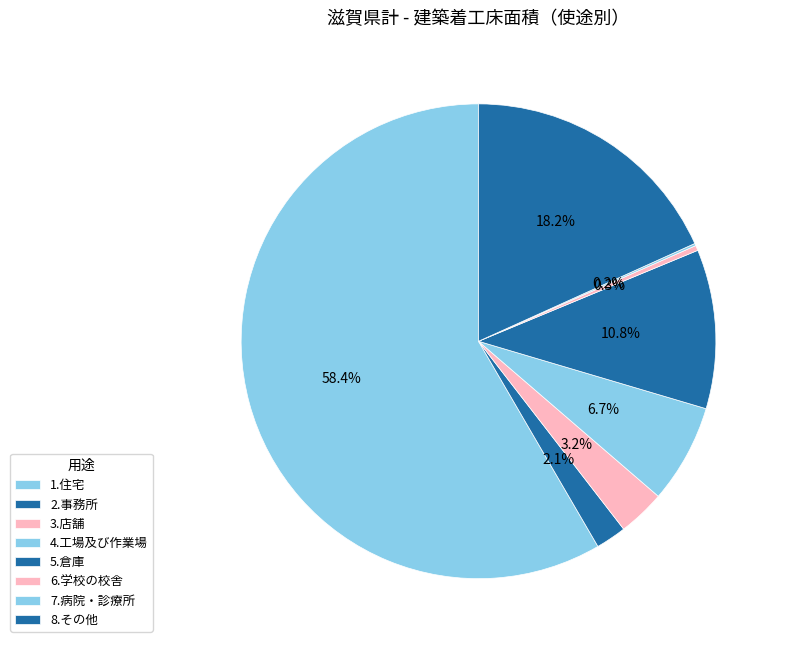

What percentage do 6.学校の校舎 and 5.倉庫 together represent?

11.2%